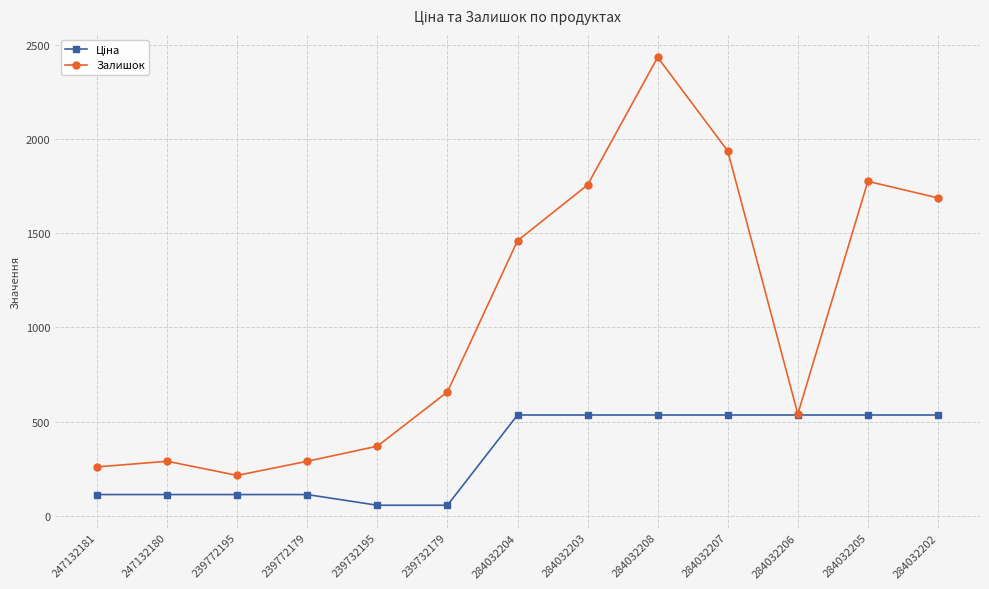

What is the label of the 7th point from the left?

284032204